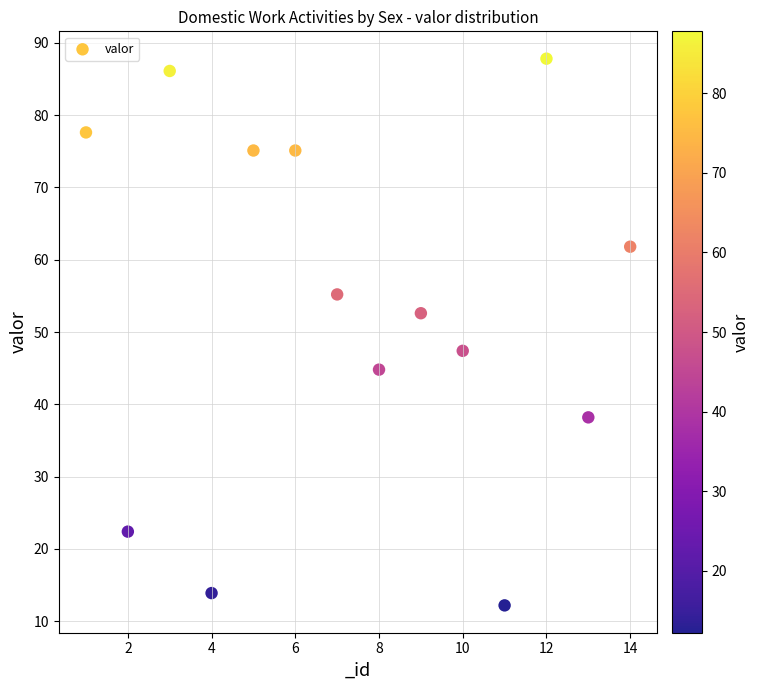

What is the range of Y values (max minus min)?

75.6